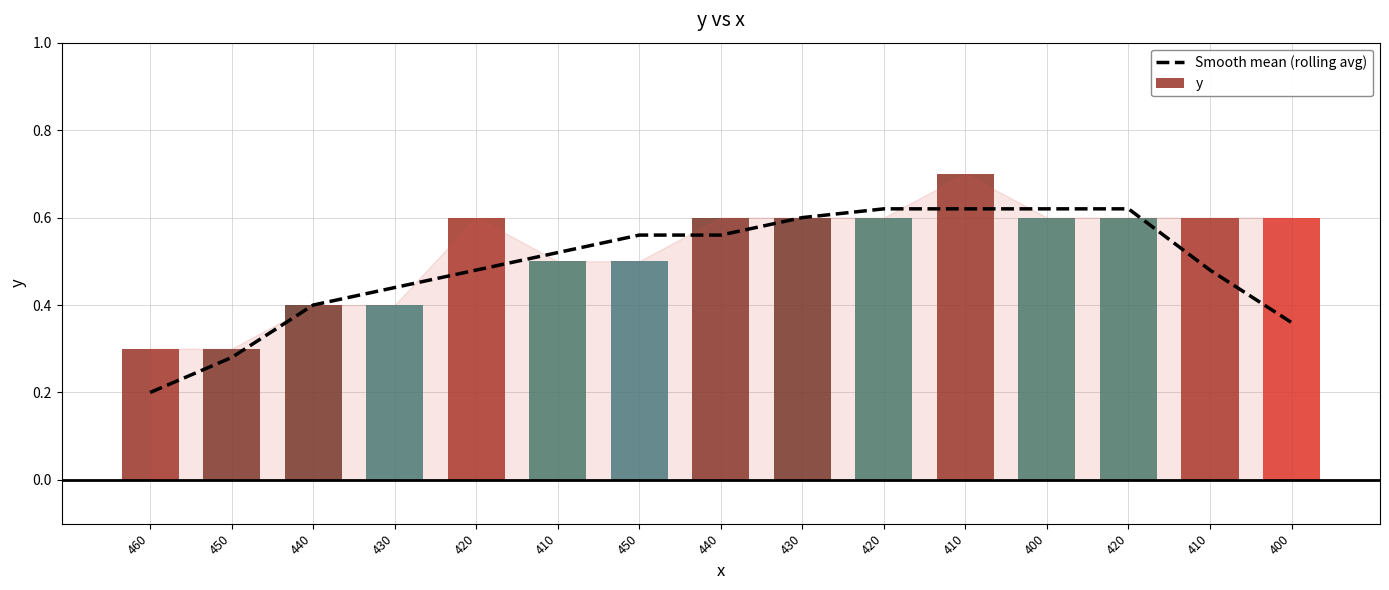

Reading right to left, what are all the values shown in this chart?

400=0.4	410=0.5	420=0.6	400=0.6	410=0.6	420=0.6	430=0.6	440=0.6	450=0.6	410=0.5	420=0.5	430=0.4	440=0.4	450=0.3	460=0.2